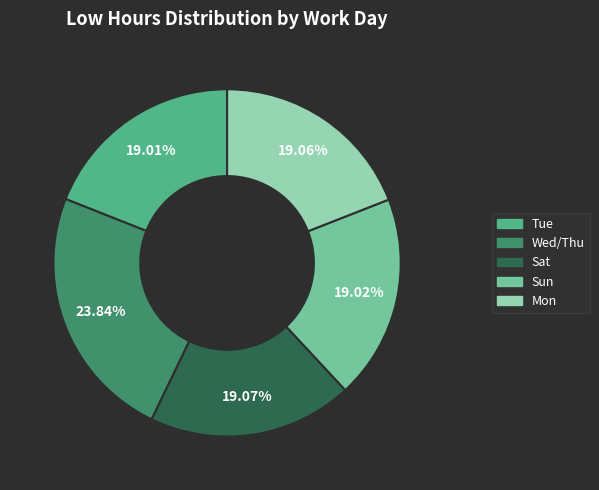

How many segments does this pie chart have?

5